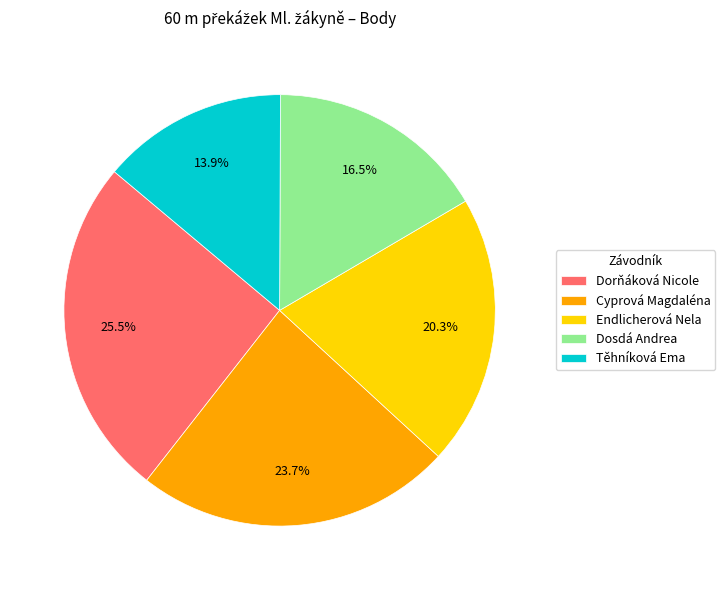

How many segments does this pie chart have?

5